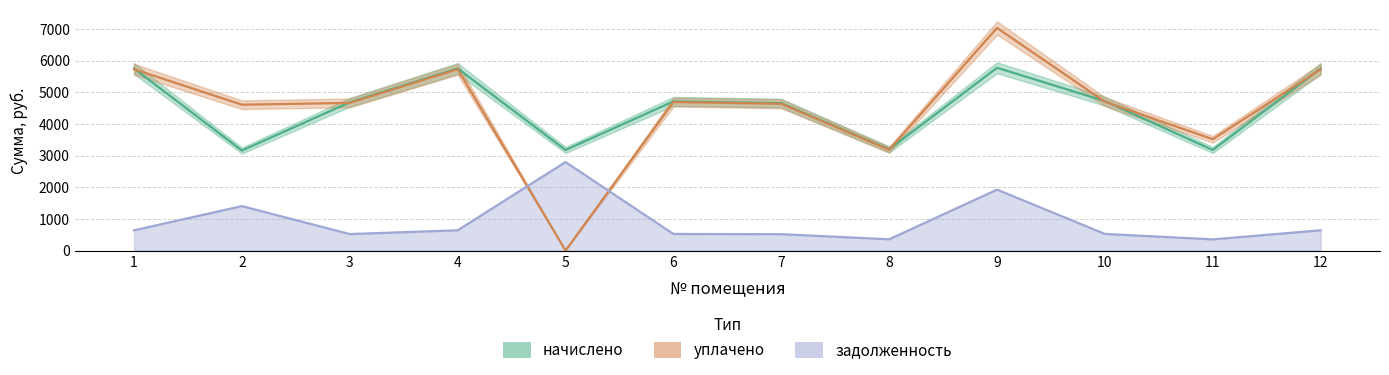

How many data points in задолженность are above 638?

6